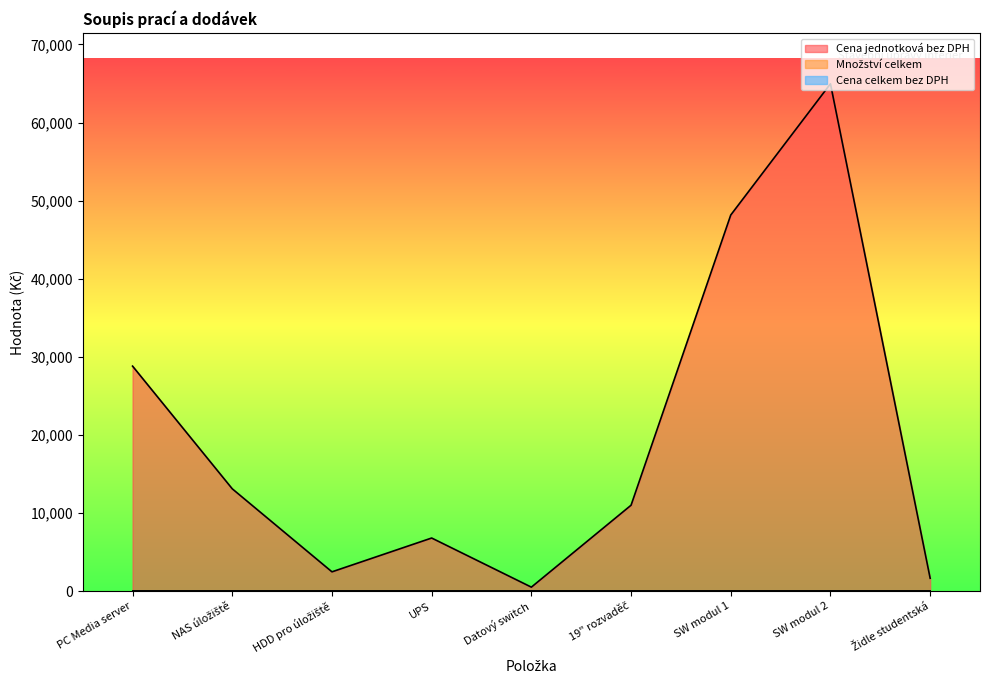

What position from the right is 19" rozvaděč?

4